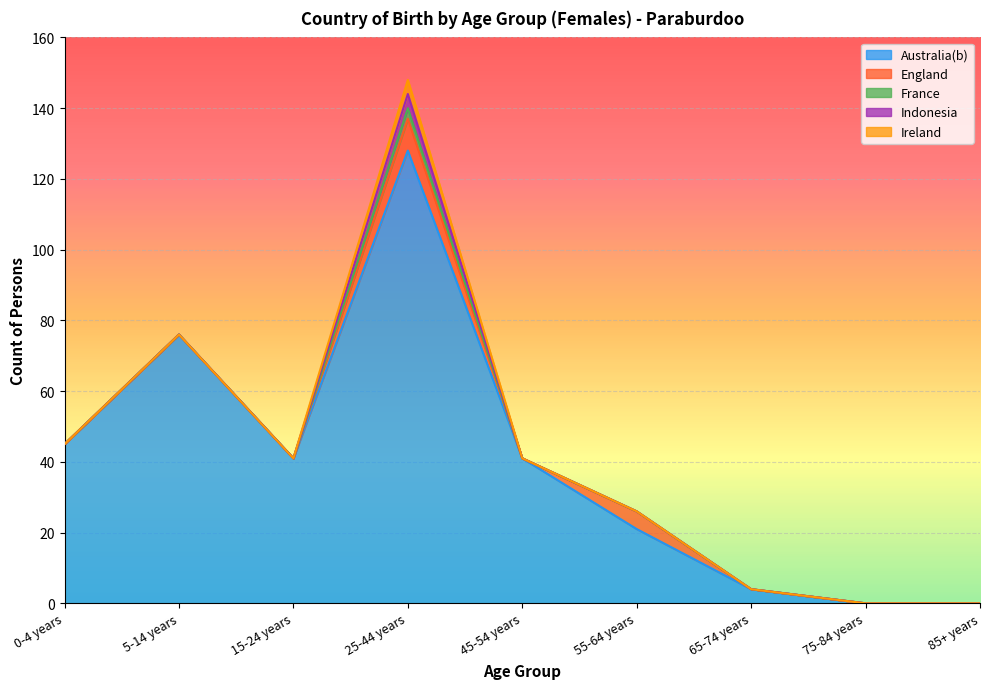

Count the number of data series in this chart.

5